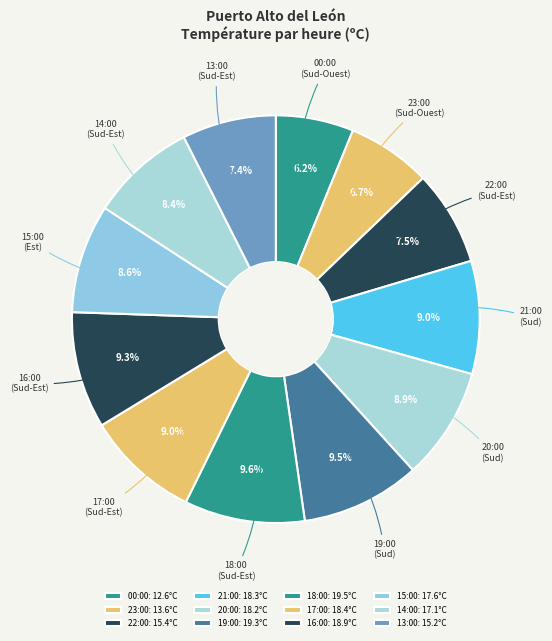

How many slices are in this pie chart?

12